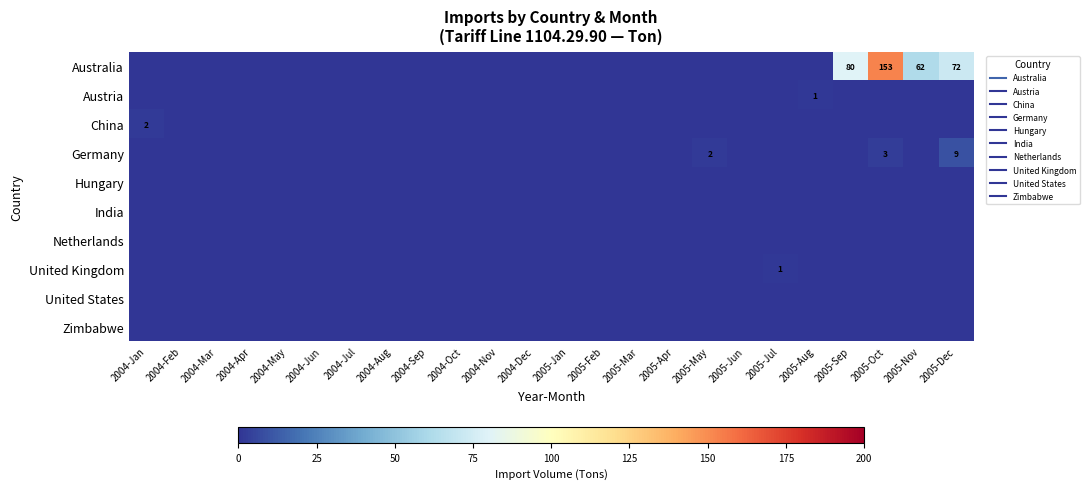

Is the value of Austria at 2005-Mar greater than the value of Germany at 2004-Jun?

No